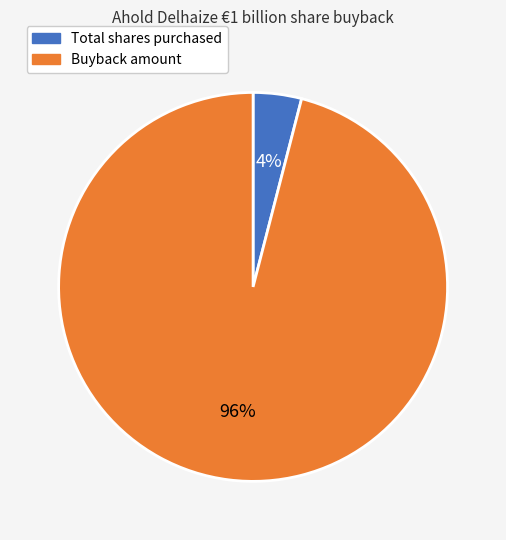

Is the sum of Buyback amount and Total shares purchased greater than half?

Yes